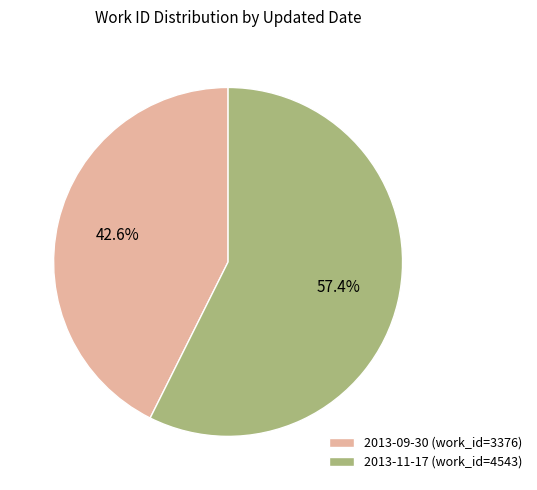

Is there a majority slice in this chart?

Yes